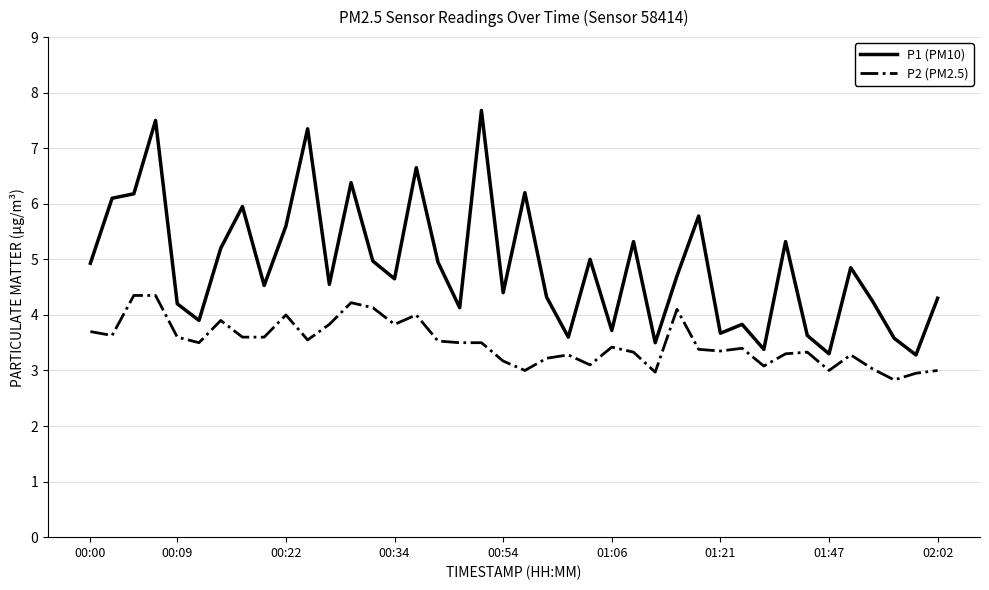

List the series in order of their peak value, lowest first.

P2 (PM2.5), P1 (PM10)